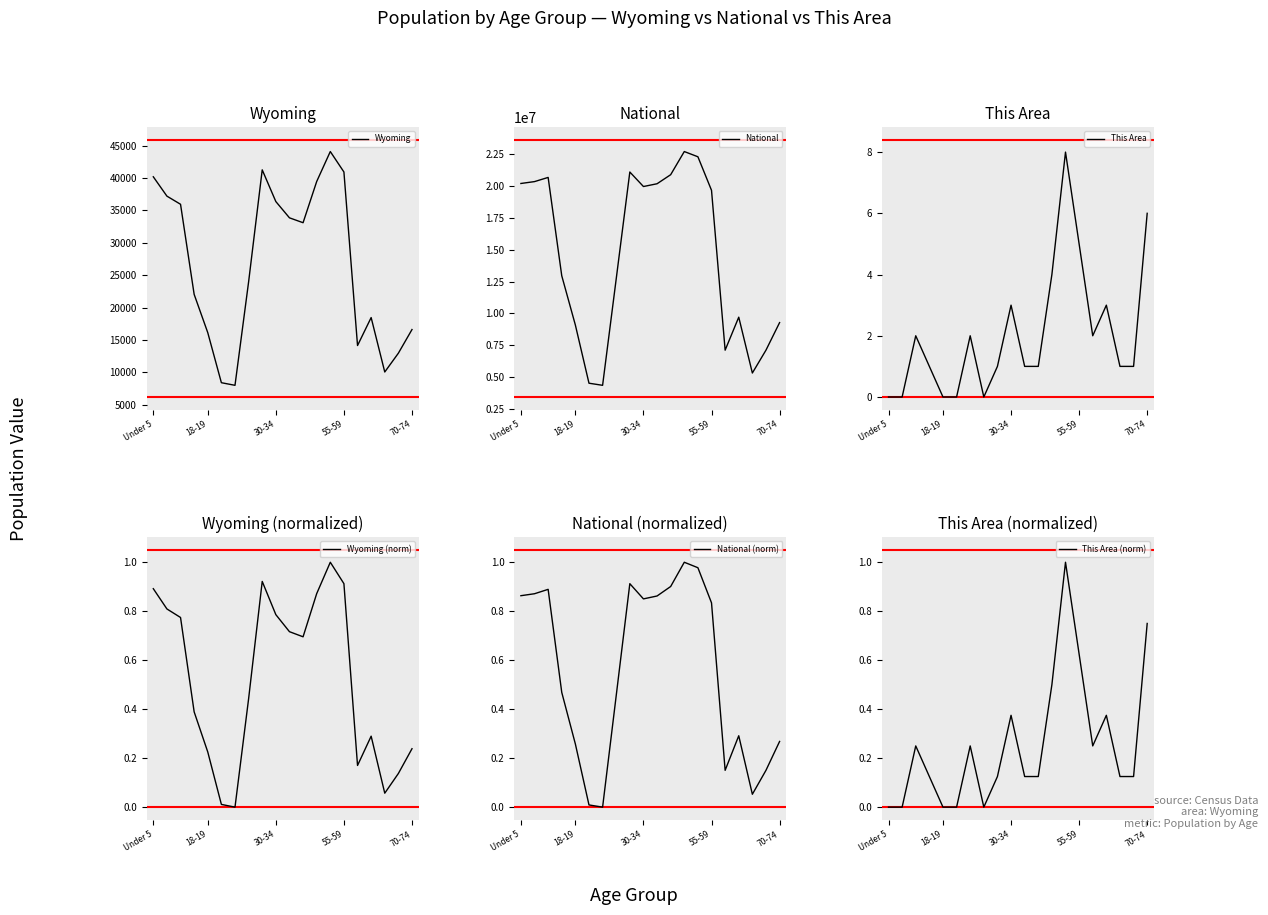

What is the sum of all National values?

290190983